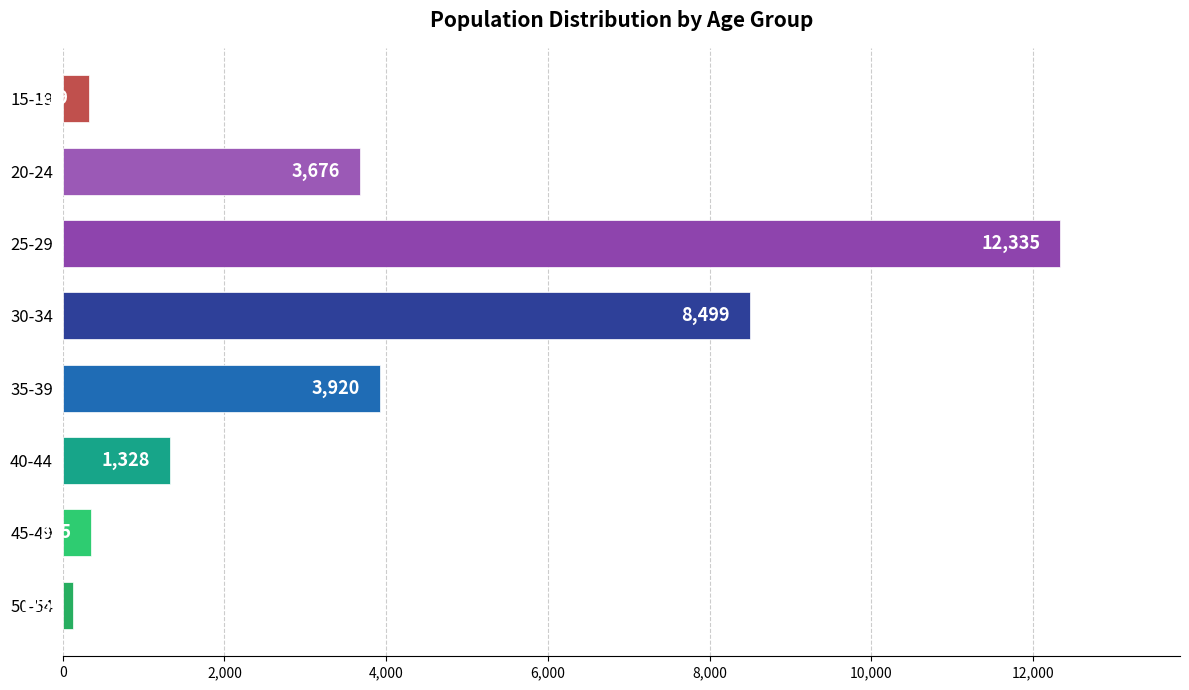

Which label corresponds to the largest value in the chart?

25-29